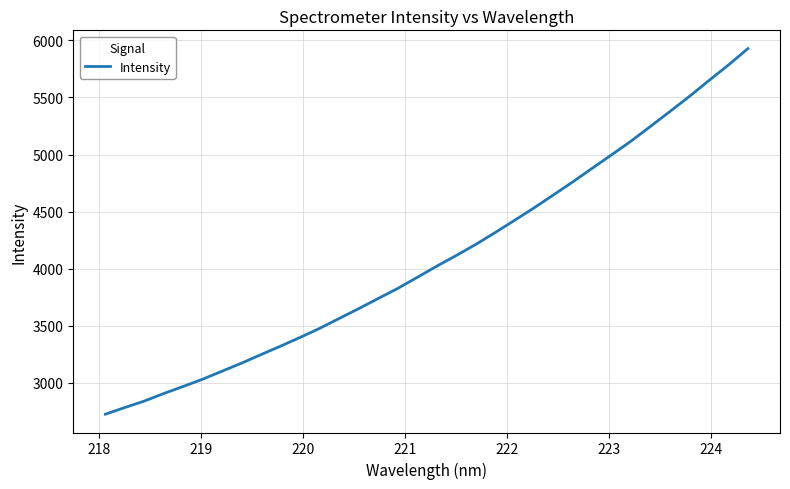

What is the smallest value displayed?

2725.9